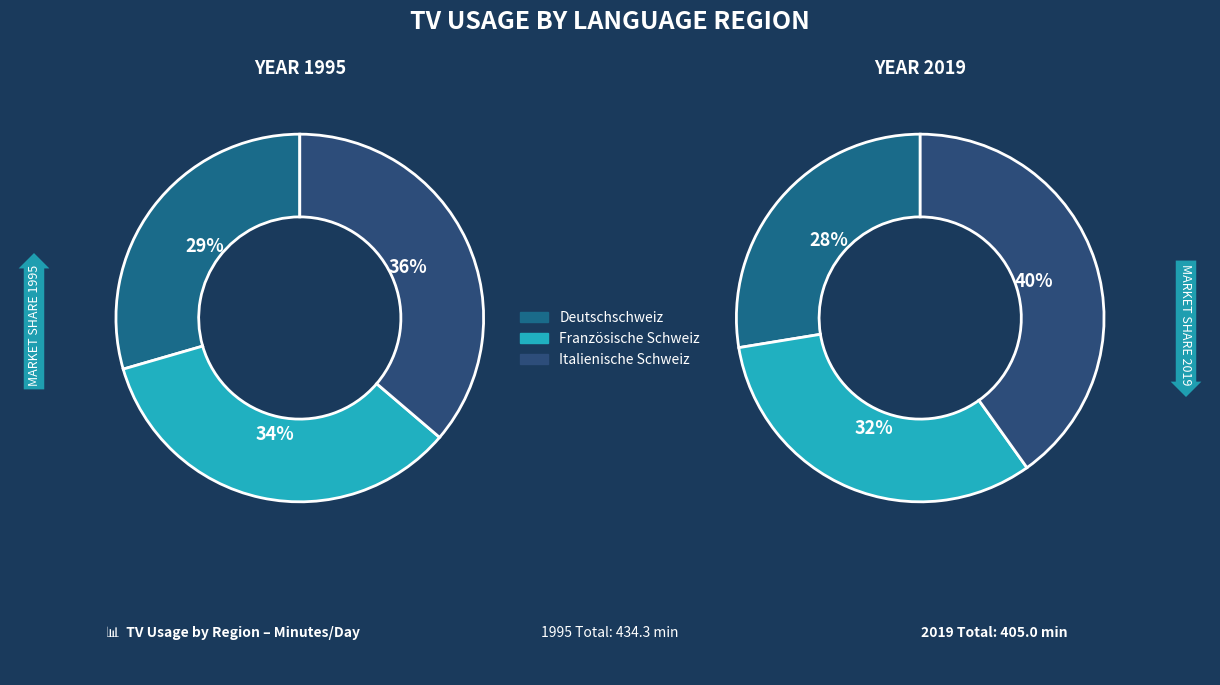

How many segments does this pie chart have?

3